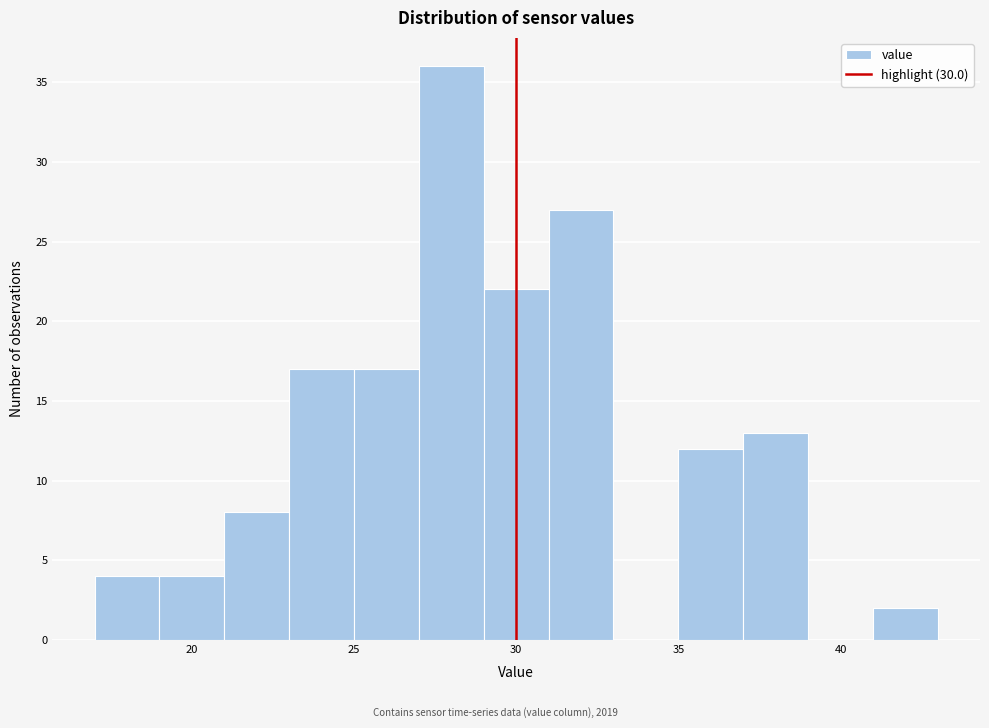

Reading left to right, transcribe this chart: for each bar, give the range it covers on the x-axis and its height. The values are not printed on the chart, so give them approximately, as read against the axis.

17 to 19: 4
19 to 21: 4
21 to 23: 8
23 to 25: 17
25 to 27: 17
27 to 29: 36
29 to 31: 22
31 to 33: 27
33 to 35: 0
35 to 37: 12
37 to 39: 13
39 to 41: 0
41 to 43: 2